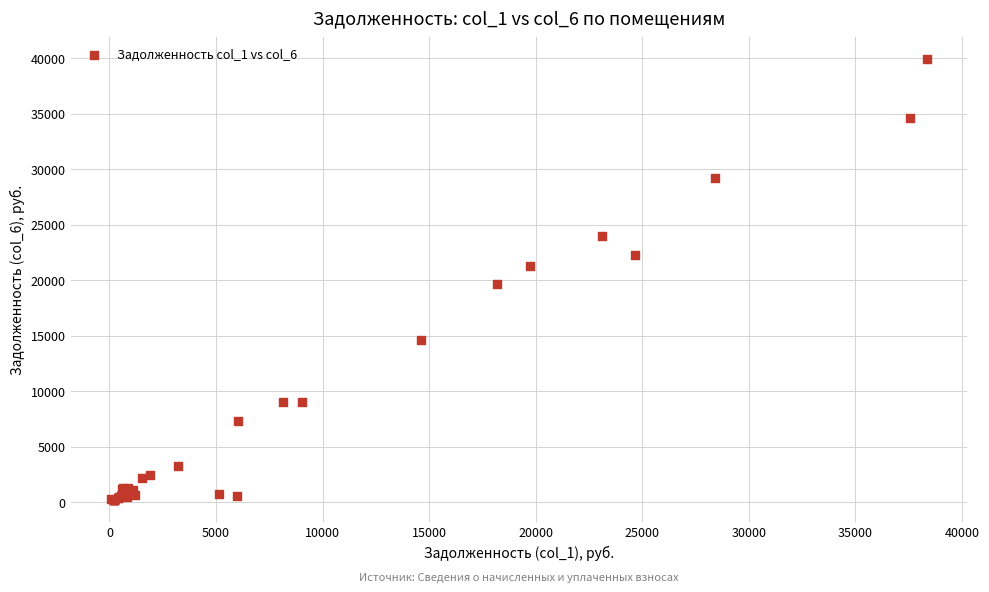

What Y value in the scatter plot is closest to 20060?

19611.1